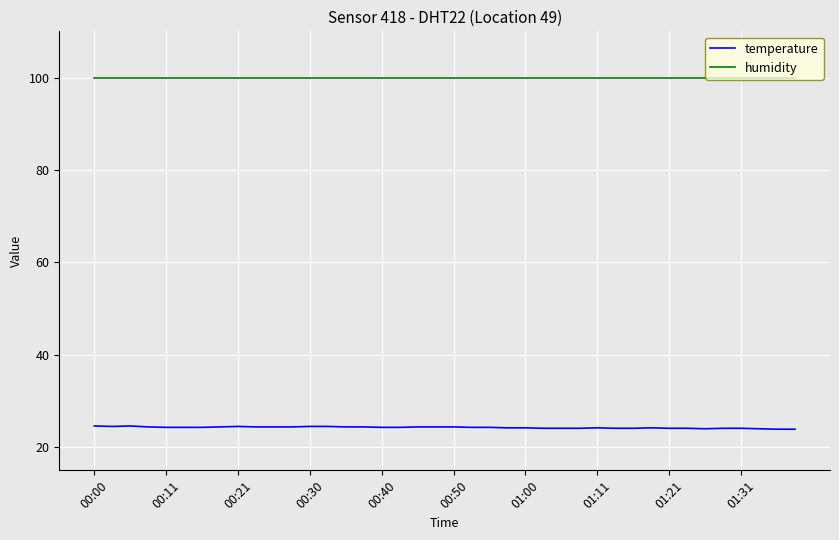

List the series in order of their overall mean, highest first.

humidity, temperature